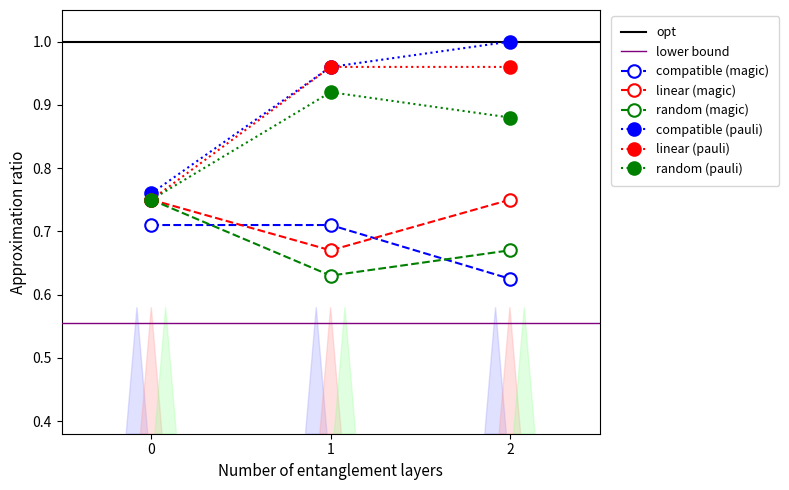

What is the maximum value shown in the chart?

1.0